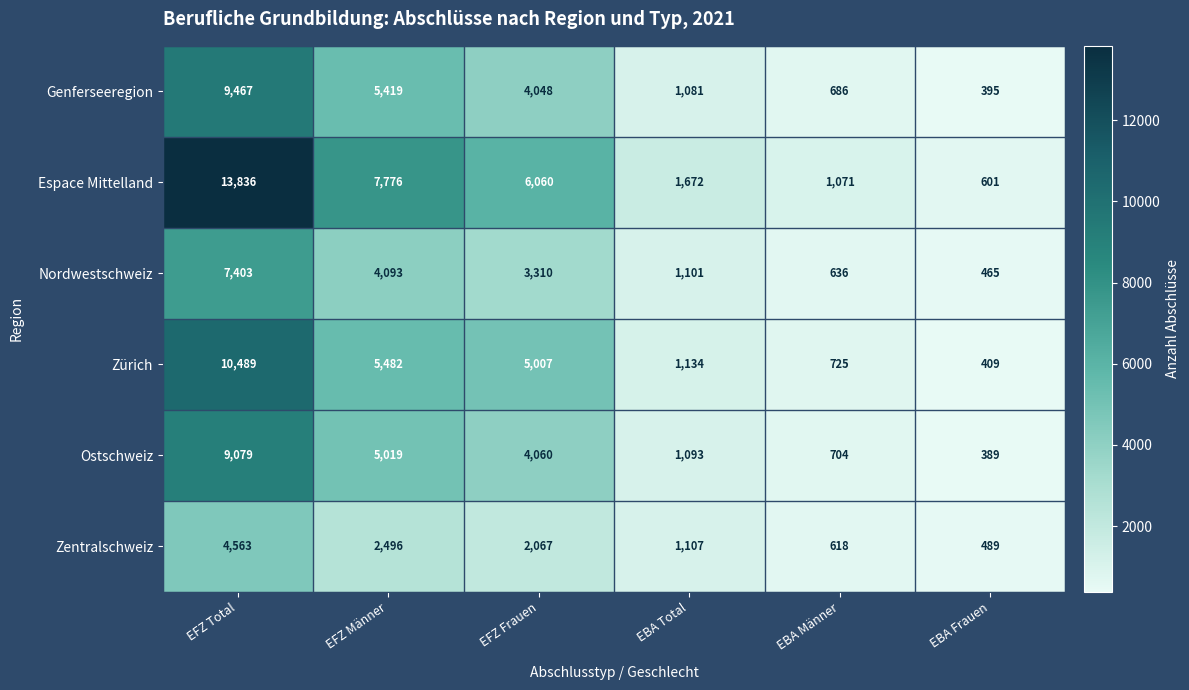

What is the average value of the Nordwestschweiz series?

2835